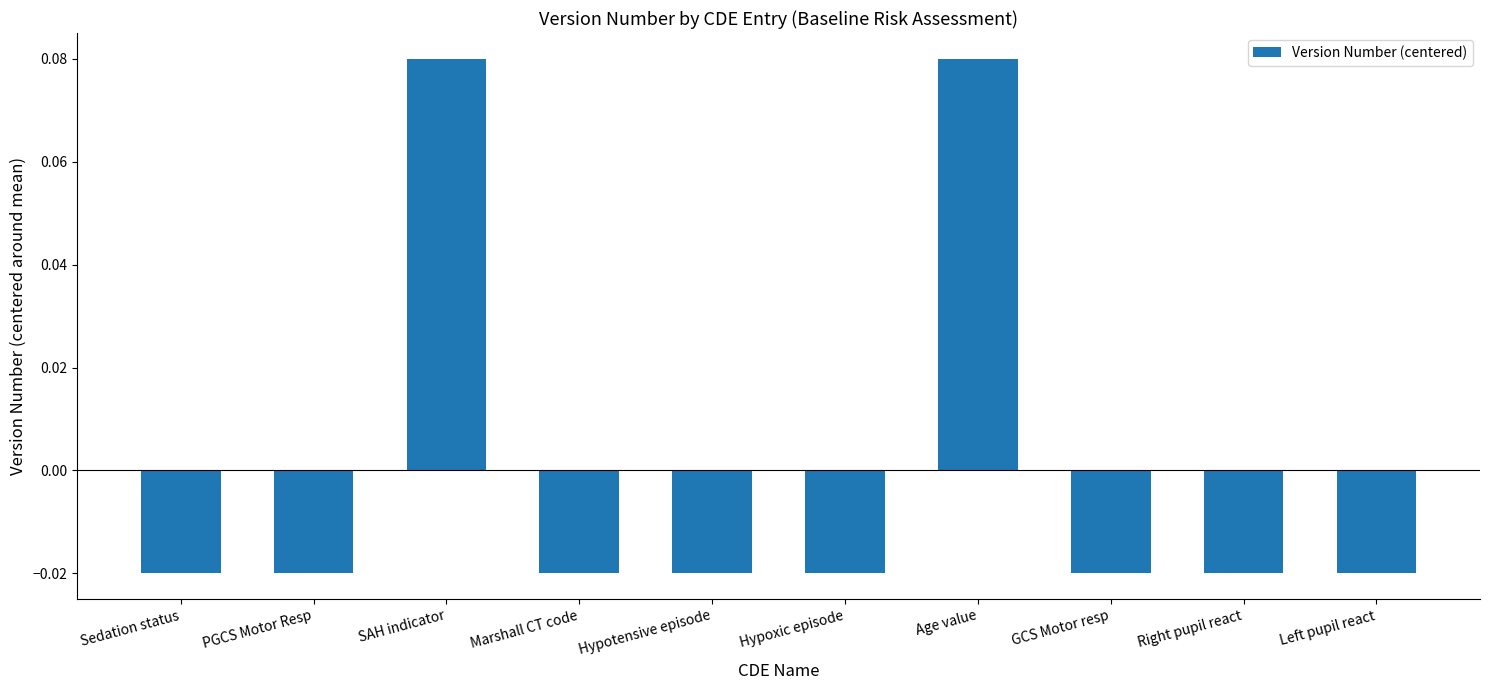

Is it true that the value at Age value is 0.0?

False